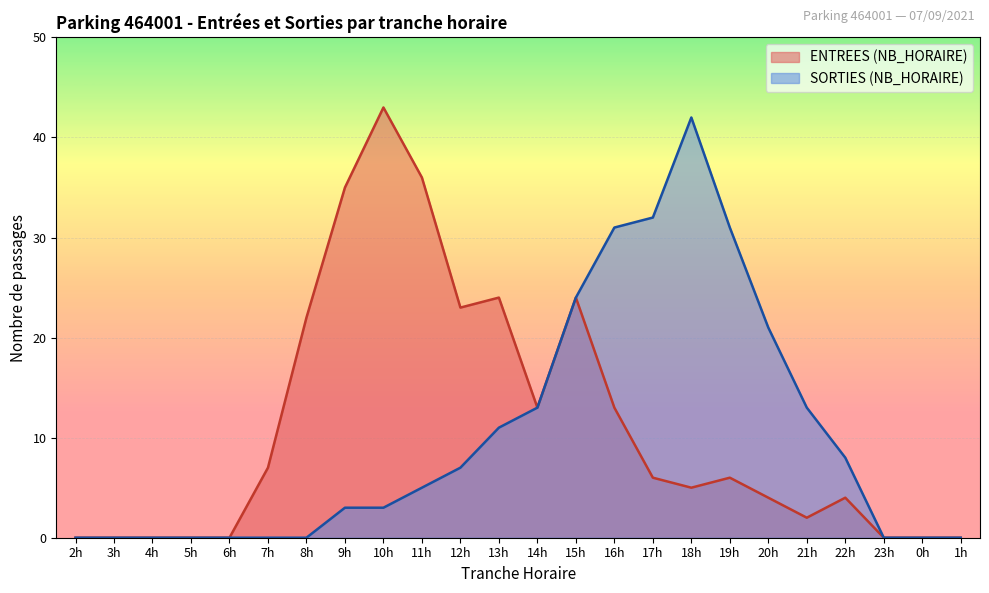

Where is SORTIES (NB_HORAIRE) nearest to the value 21?

20h